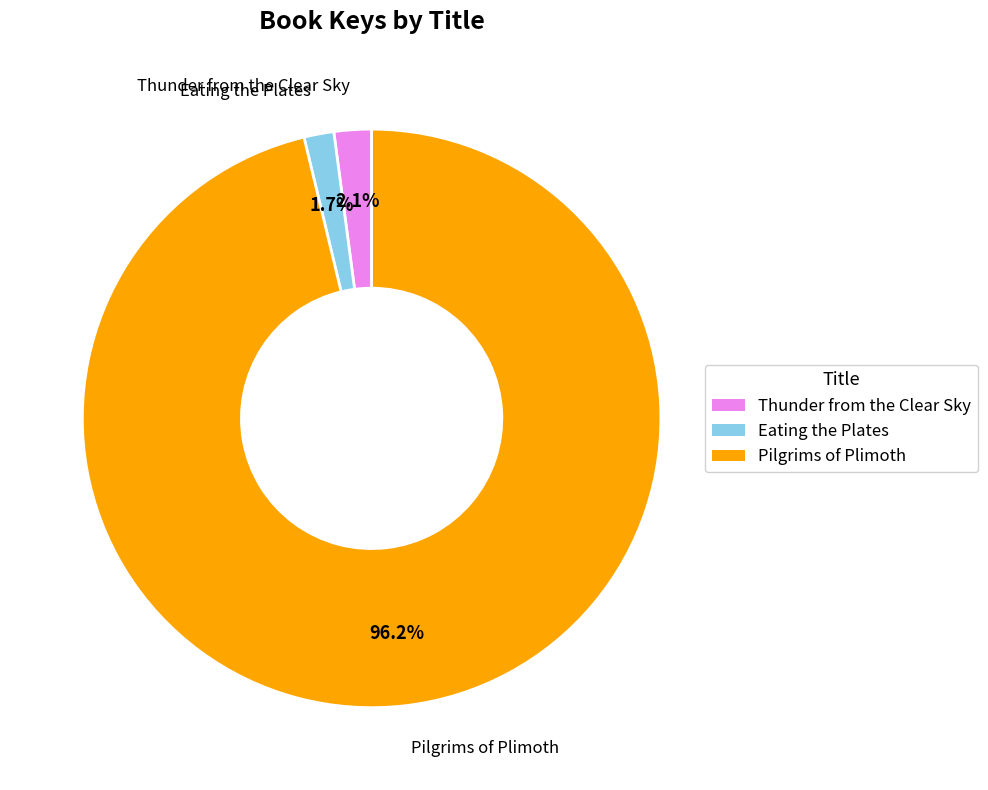

Is Eating the Plates the majority of the pie?

No